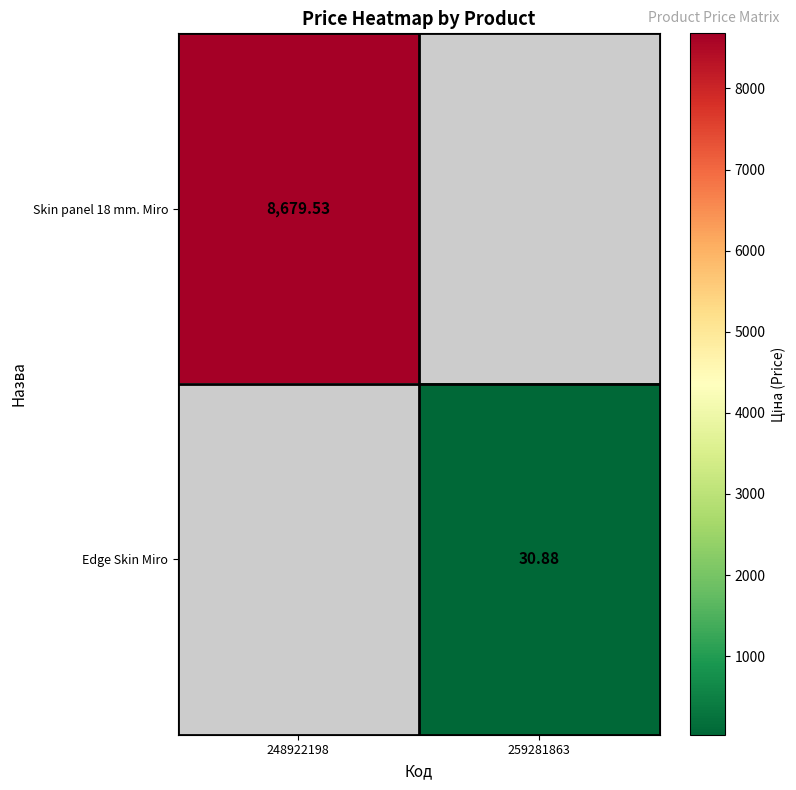

Between 248922198 and 259281863, which series saw the biggest shift?

Skin panel 18 mm. Miro